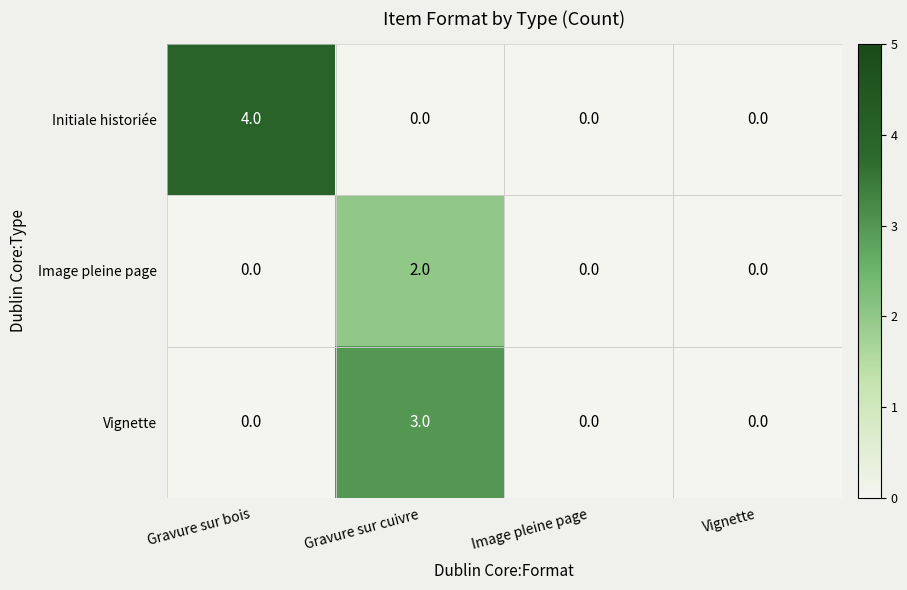

List the series in order of their overall mean, lowest first.

Image pleine page, Vignette, Initiale historiée